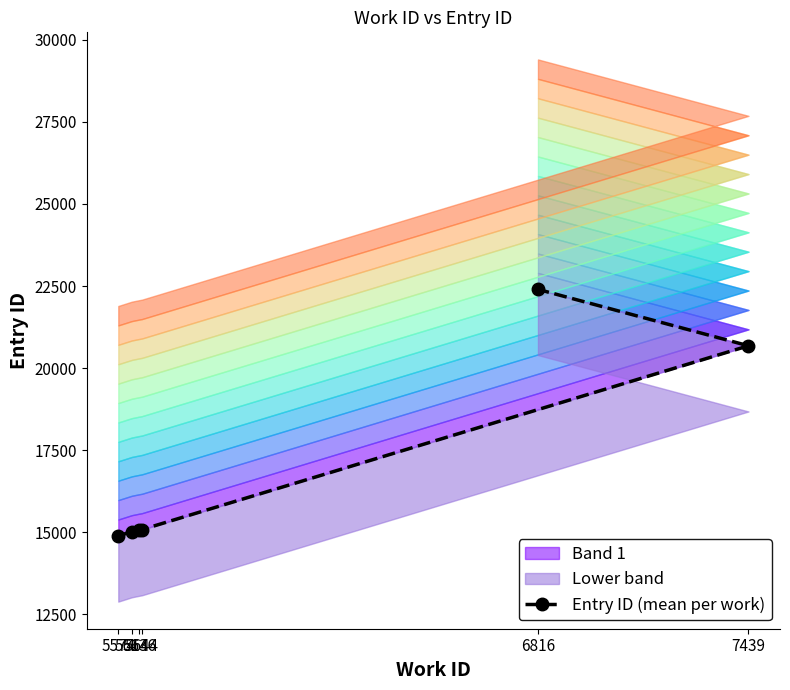

Where is the data nearest to the value 18645?

7439